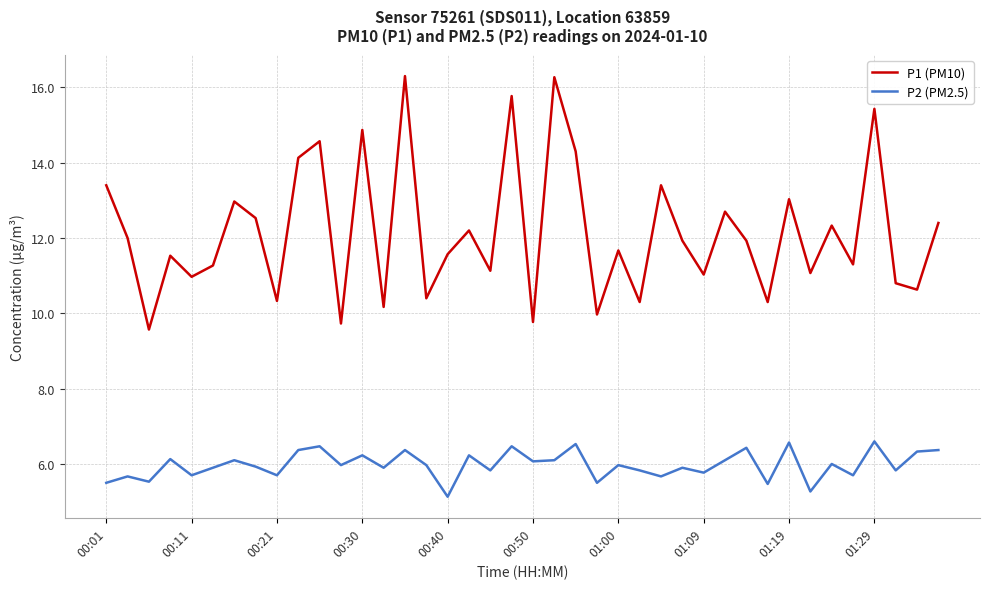

Rank the series by their maximum value, from lowest to highest.

P2 (PM2.5), P1 (PM10)